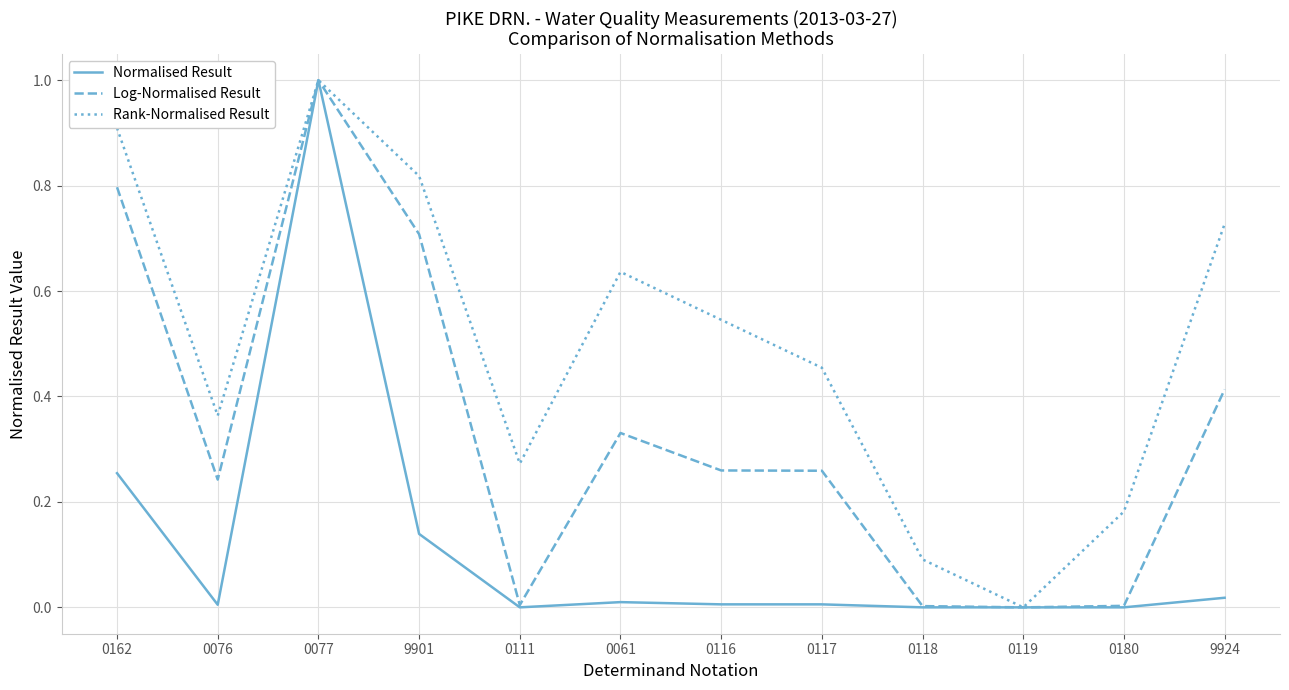

True or false: Rank-Normalised Result has a value of 0.0 at 0180.

False